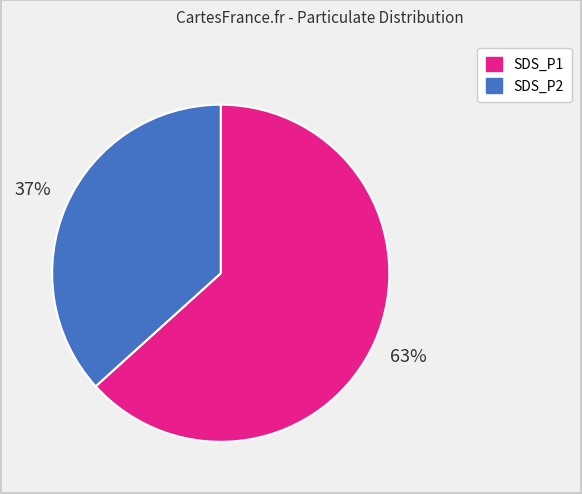

To the nearest percent, what percentage of the pie is SDS_P2?

37%